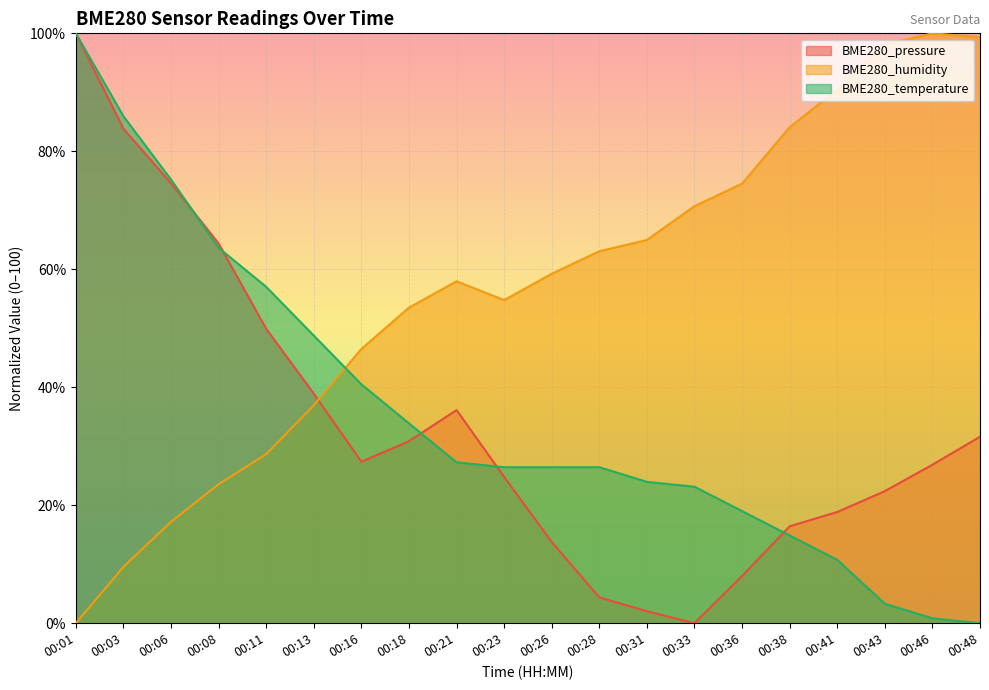

Reading right to left, transcribe all the data shown in this chart.

BME280_pressure: 00:48=31.6	00:46=26.9	00:43=22.4	00:41=18.9	00:38=16.4	00:36=8.0	00:33=0.0	00:31=2.0	00:28=4.4	00:26=13.8	00:23=24.8	00:21=36.1	00:18=30.9	00:16=27.4	00:13=38.9	00:11=49.9	00:08=64.4	00:06=74.6	00:03=83.8	00:01=100.0
BME280_humidity: 00:48=99.4	00:46=100.0	00:43=98.1	00:41=90.4	00:38=84.1	00:36=74.5	00:33=70.7	00:31=65.0	00:28=63.1	00:26=59.2	00:23=54.8	00:21=58.0	00:18=53.5	00:16=46.5	00:13=36.9	00:11=28.7	00:08=23.6	00:06=17.2	00:03=9.6	00:01=0.0
BME280_temperature: 00:48=0.0	00:46=0.8	00:43=3.3	00:41=10.7	00:38=14.9	00:36=19.0	00:33=23.1	00:31=24.0	00:28=26.4	00:26=26.4	00:23=26.4	00:21=27.3	00:18=33.9	00:16=40.5	00:13=48.8	00:11=57.0	00:08=63.6	00:06=75.2	00:03=86.0	00:01=100.0